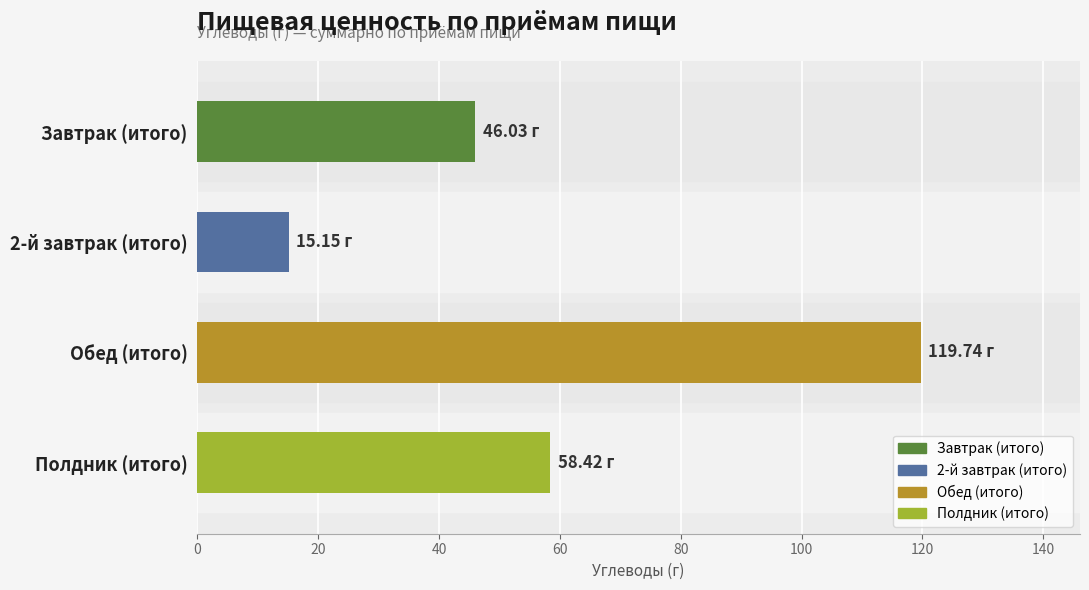

How many bars are there in total?

4